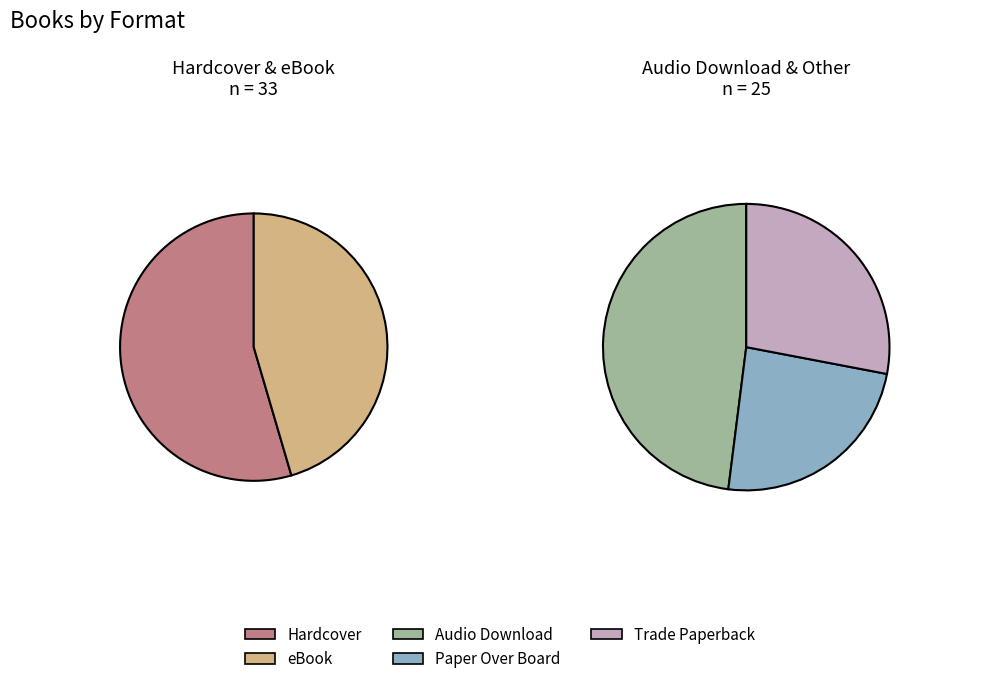

What percentage is the Paper Over Board slice, to the nearest percent?

10%